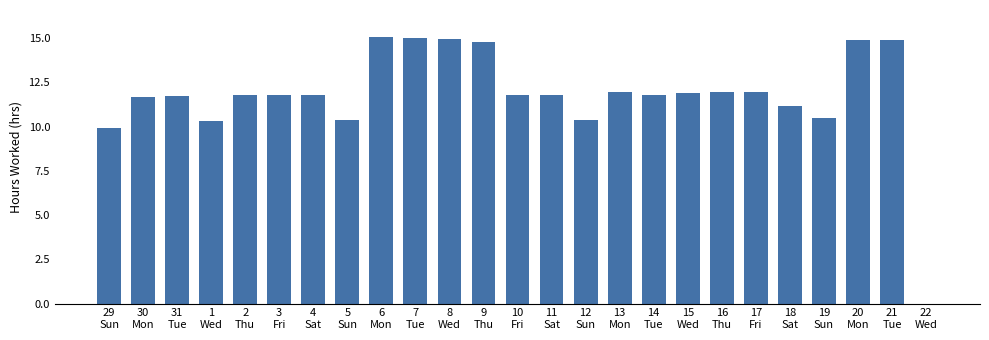

How many data points does each series have?

25